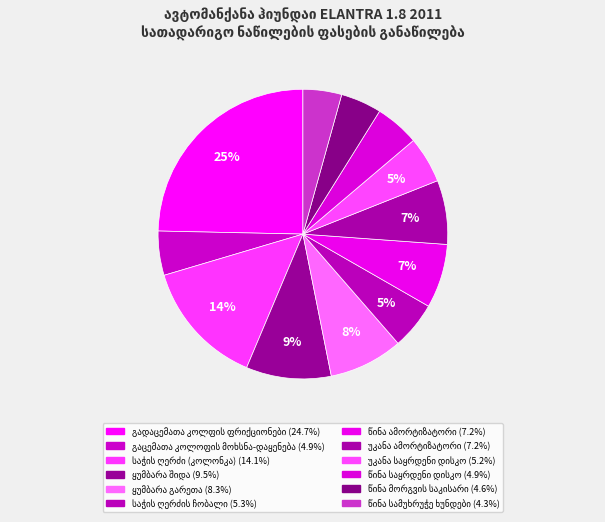

Is the sum of გაცემათა კოლოფის მოხსნა-დაყენება and უკანა საყრდენი დისკო greater than half?

No